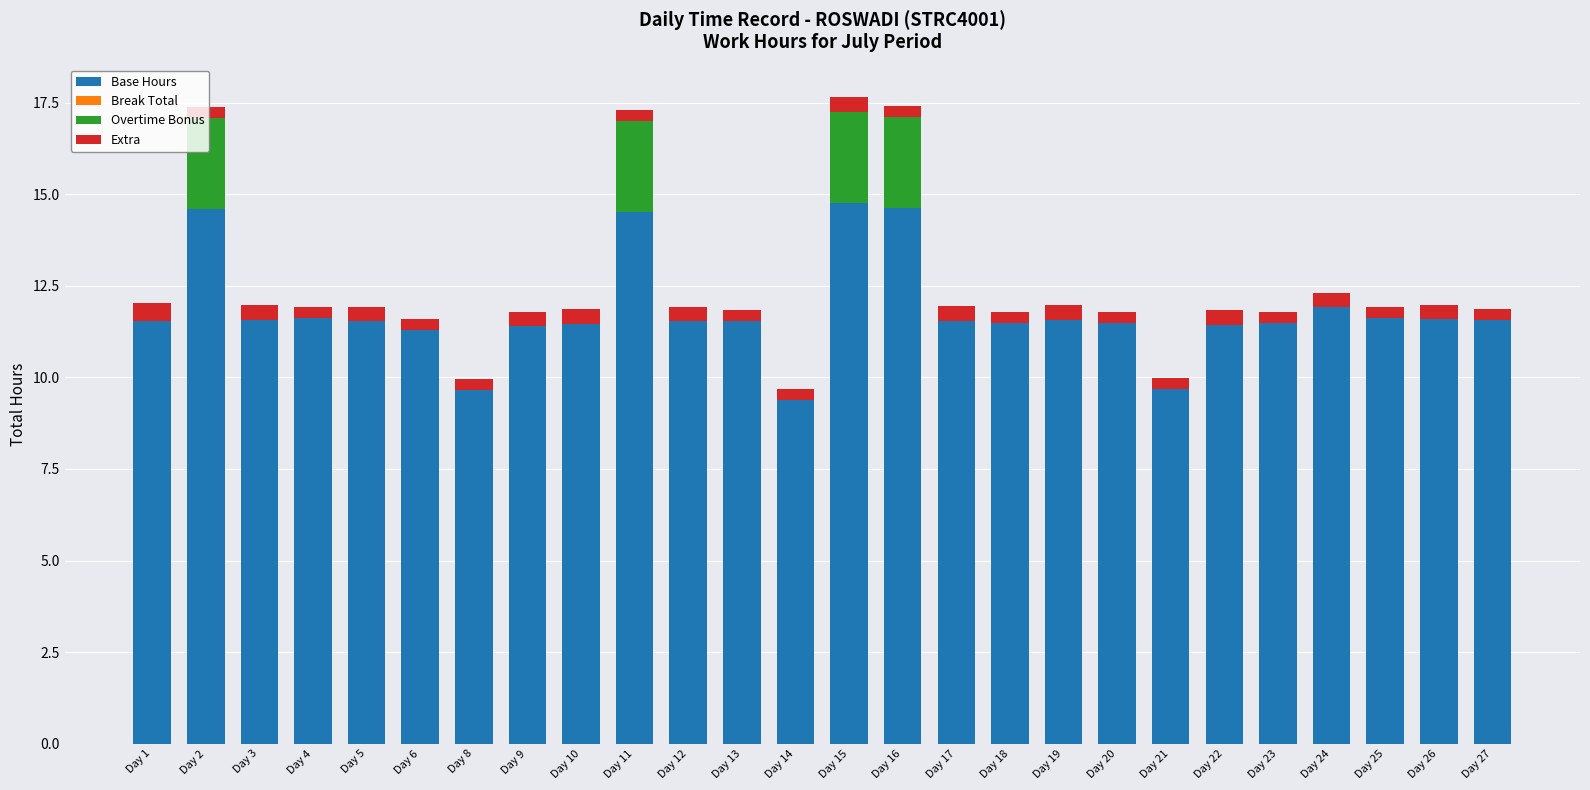

What is the total value across all series at Day 9?

11.8